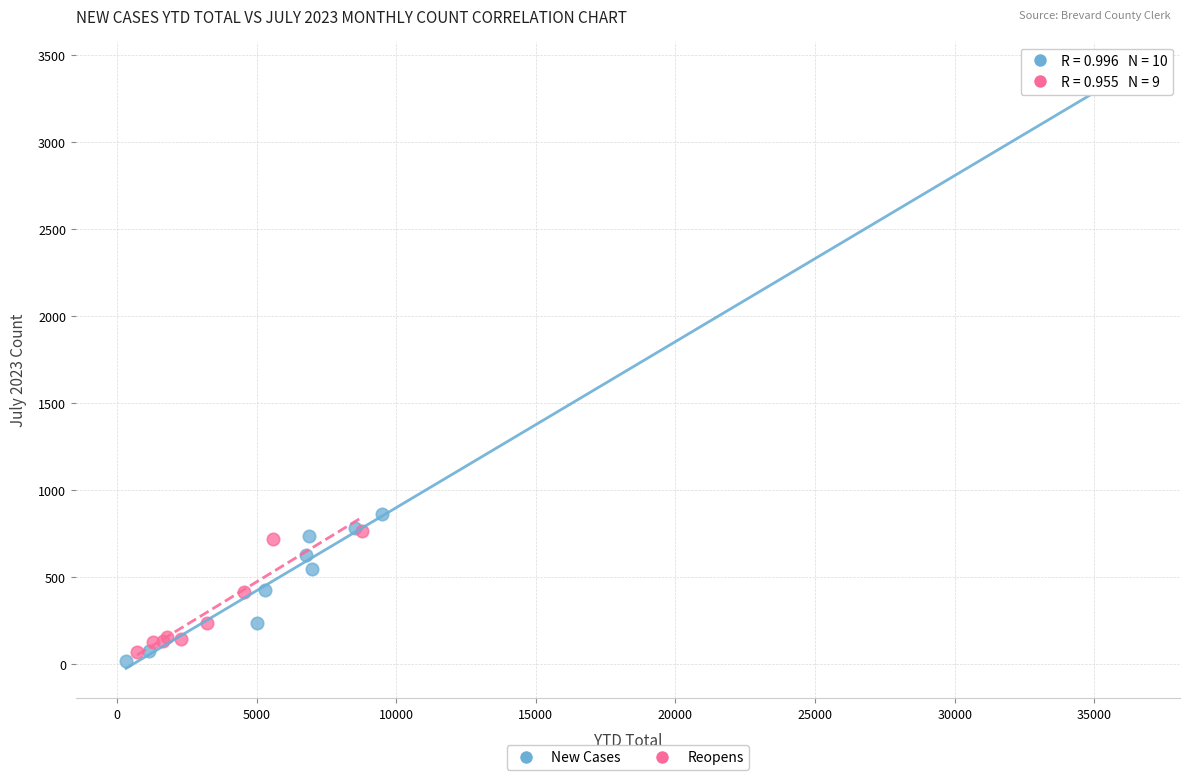

Which series has the largest Y range (max minus min)?

New Cases